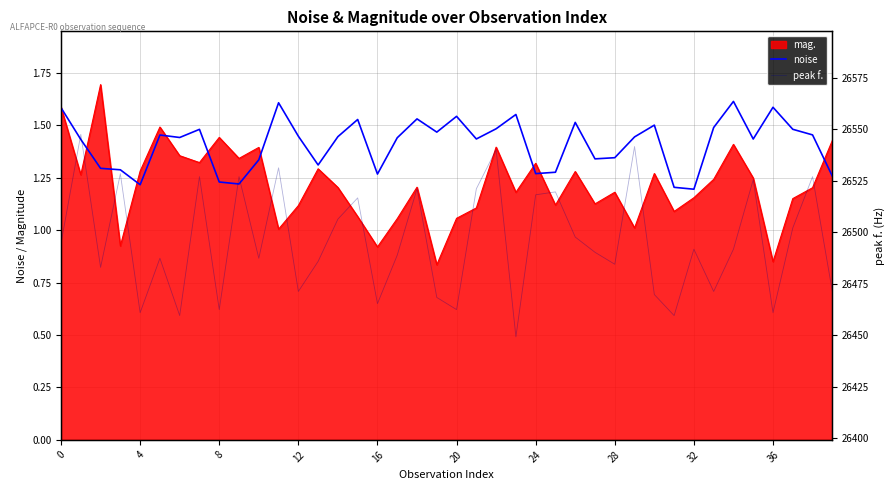

Is the value of noise at 29 greater than the value of peak f. at 16?

No